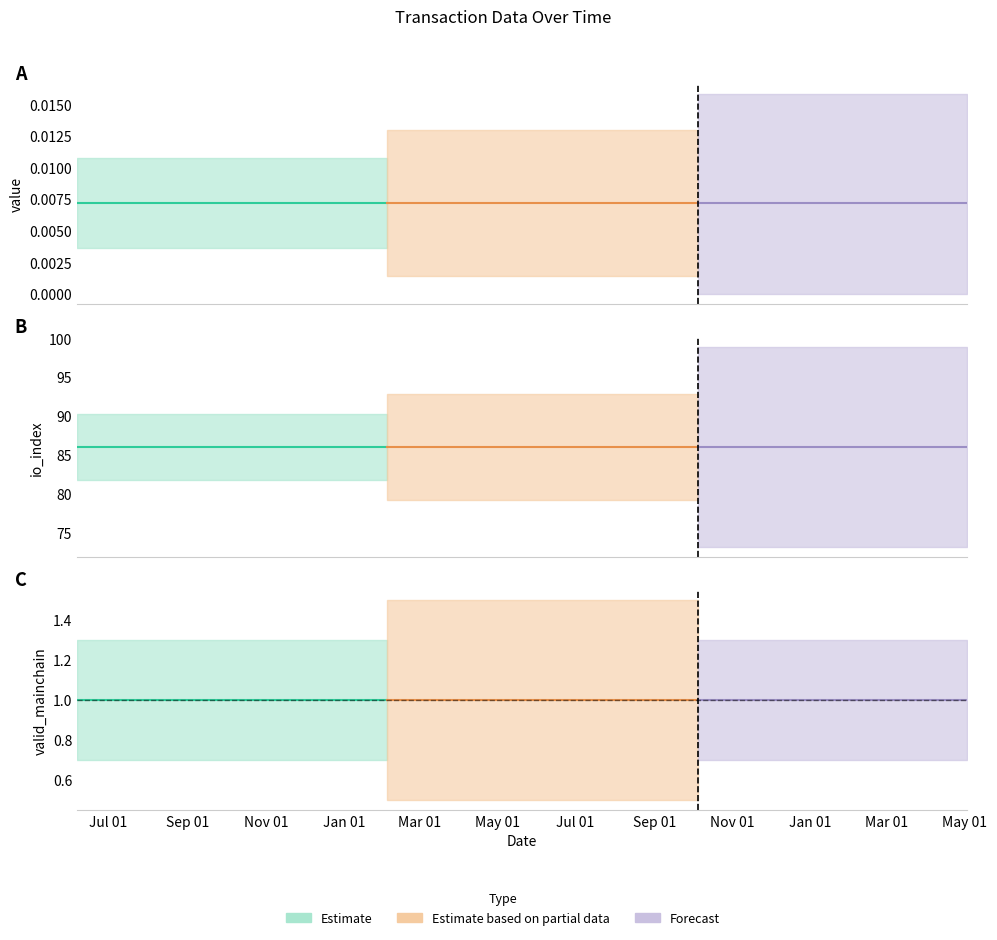

Rank the categories by valid_mainchain value from highest to lowest.

0, 1, 2, 3, 4, 5, 6, 7, 8, 9, 10, 11, 12, 13, 14, 15, 16, 17, 18, 19, 20, 21, 22, 23